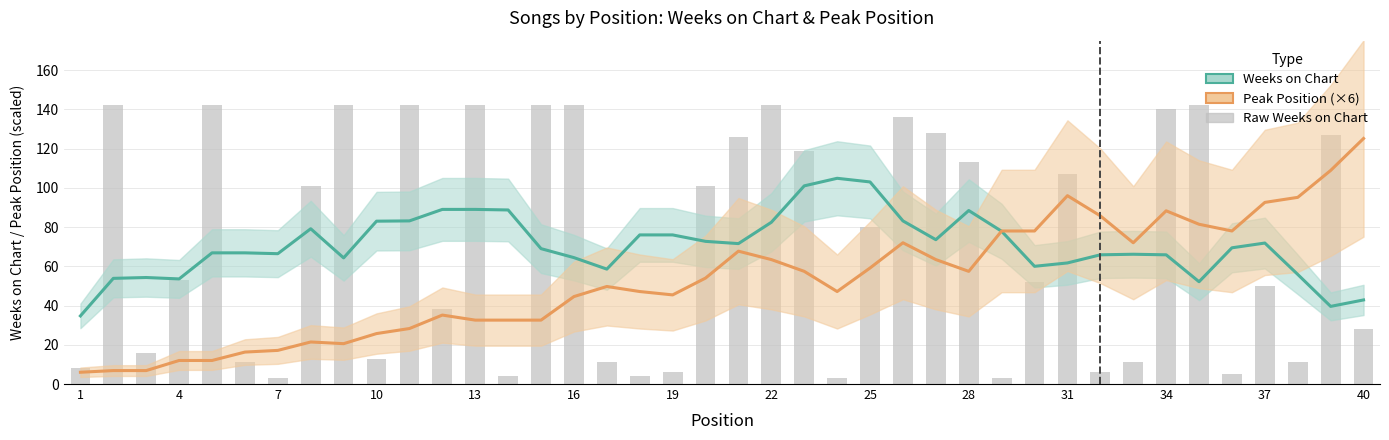

At which label does Weeks on Chart (Estimate) reach its minimum?

1